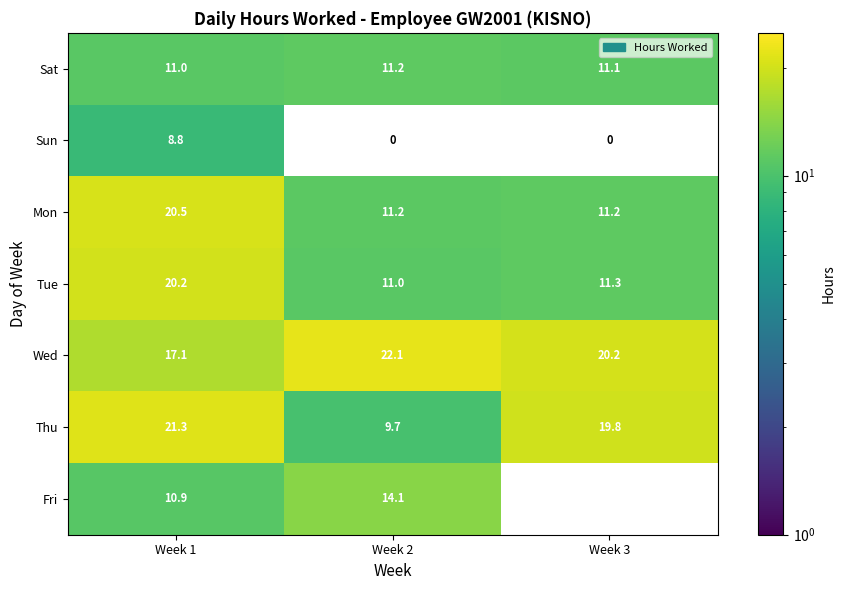

Is the value of Fri at Week 2 greater than the value of Tue at Week 3?

Yes